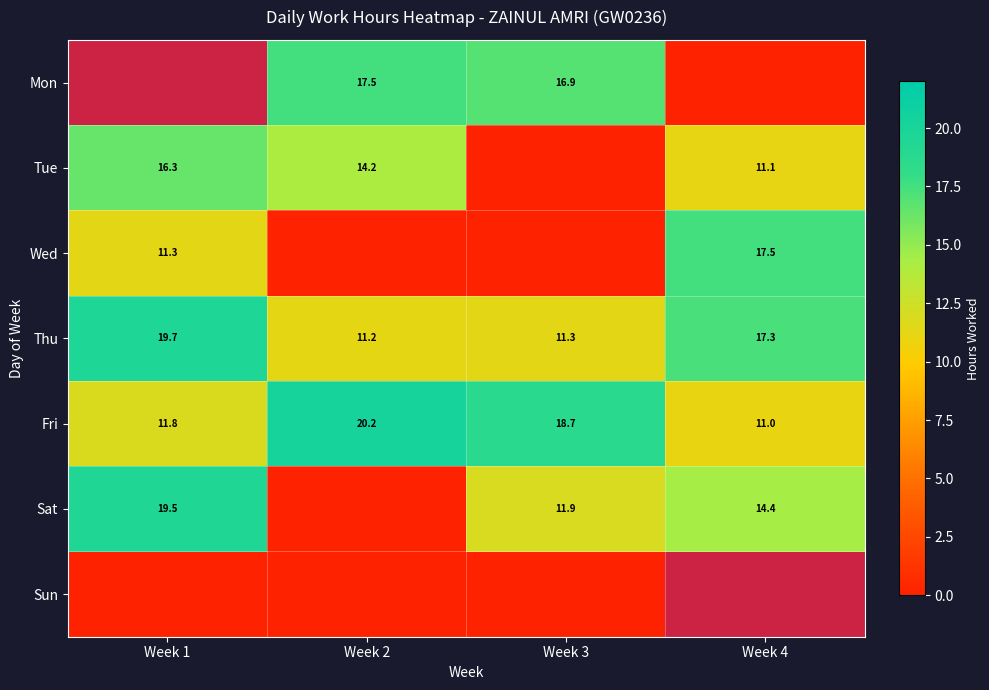

Is the value of Tue at Week 1 greater than the value of Fri at Week 4?

Yes